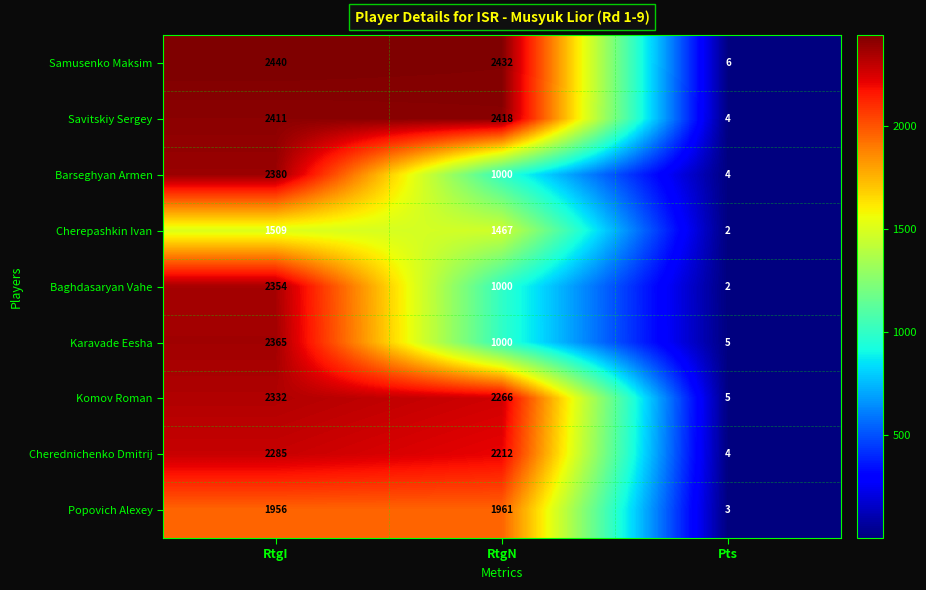

List the labels in order of Komov Roman value, smallest first.

Pts, RtgN, RtgI